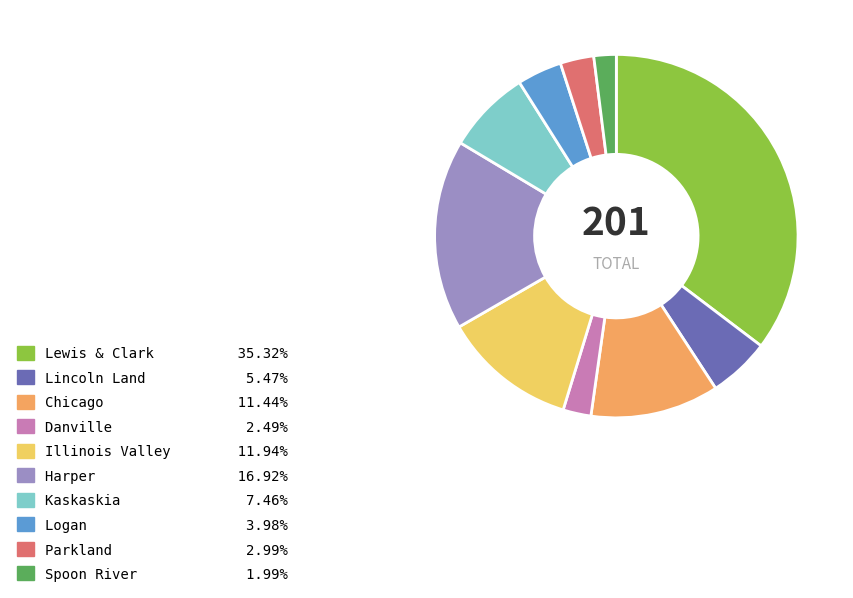

Is the sum of Kaskaskia and Spoon River greater than half?

No